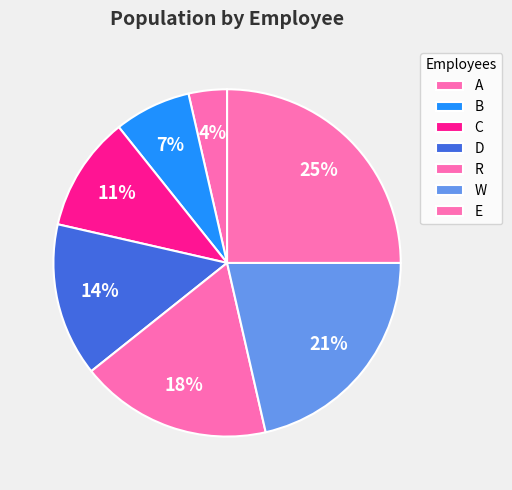

Count the number of slices in the pie.

7